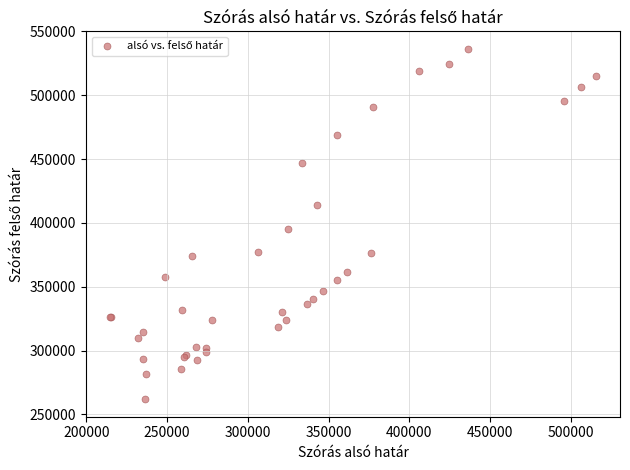

What Y value in the scatter plot is closest to 399124?

395324